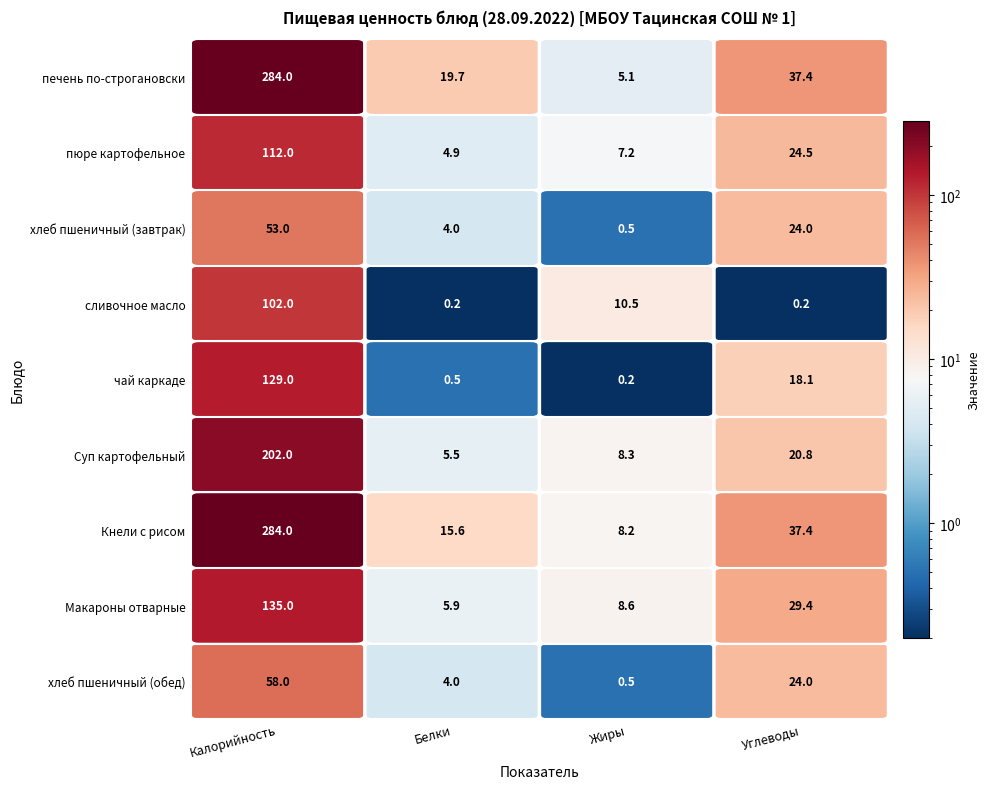

The печень по-строгановски series shows 37.4 at Углеводы. True or false?

True